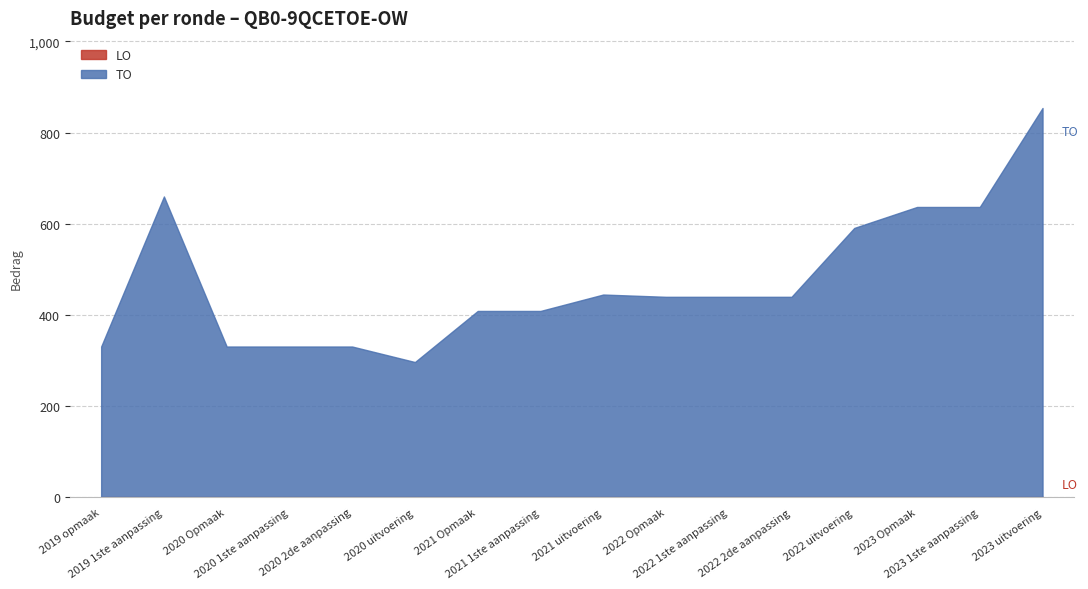

How many interior local peaks does the TO series have?

2